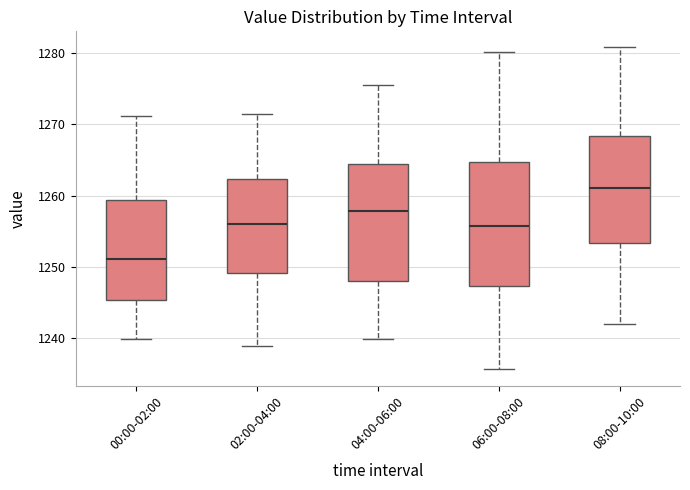

Comparing the boxes themselves (not the whiskers), which one is the tallest?

06:00-08:00